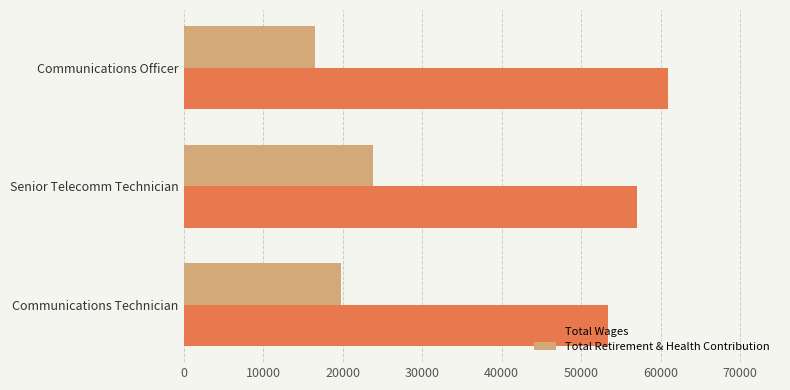

What is the lowest value of the Total Retirement & Health Contribution series?

16548